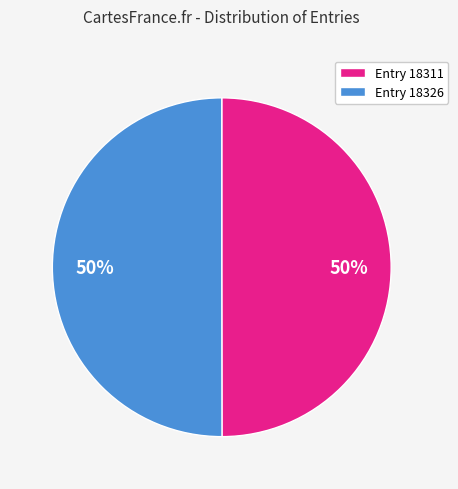

How many slices are in this pie chart?

2